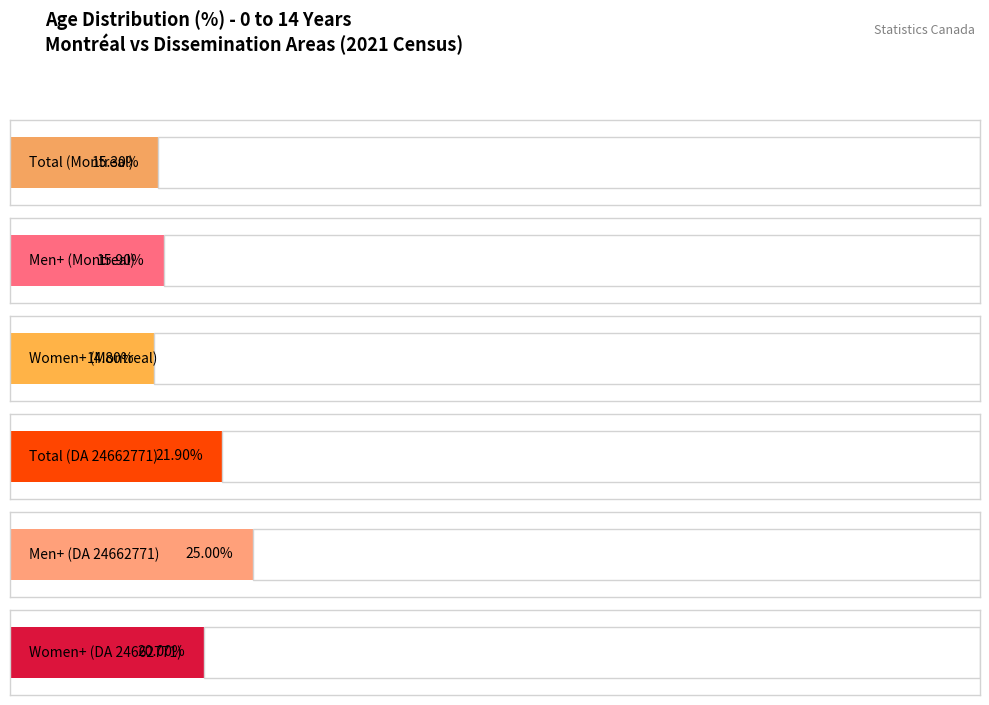

What are all the series names shown in the legend?

Total (Montreal), Men+ (Montreal), Women+ (Montreal), Total (DA 24662771), Men+ (DA 24662771), Women+ (DA 24662771)